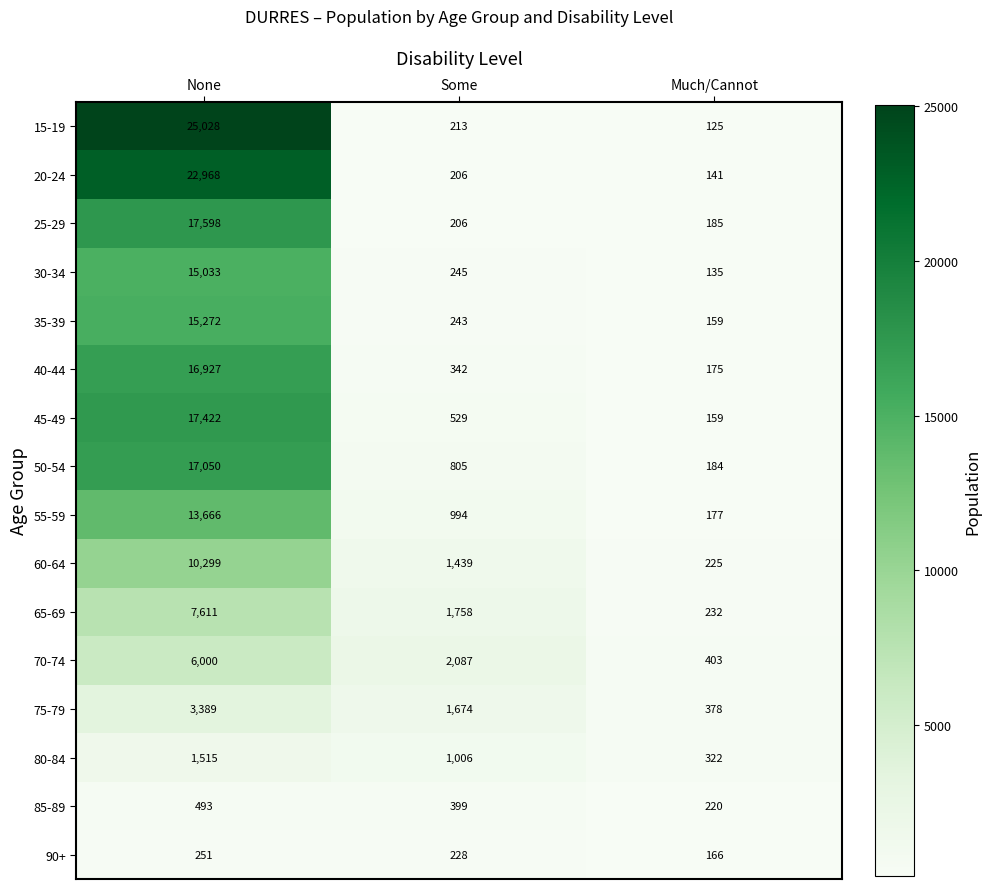

Which series changed the most between Some and Much/Cannot?

70-74